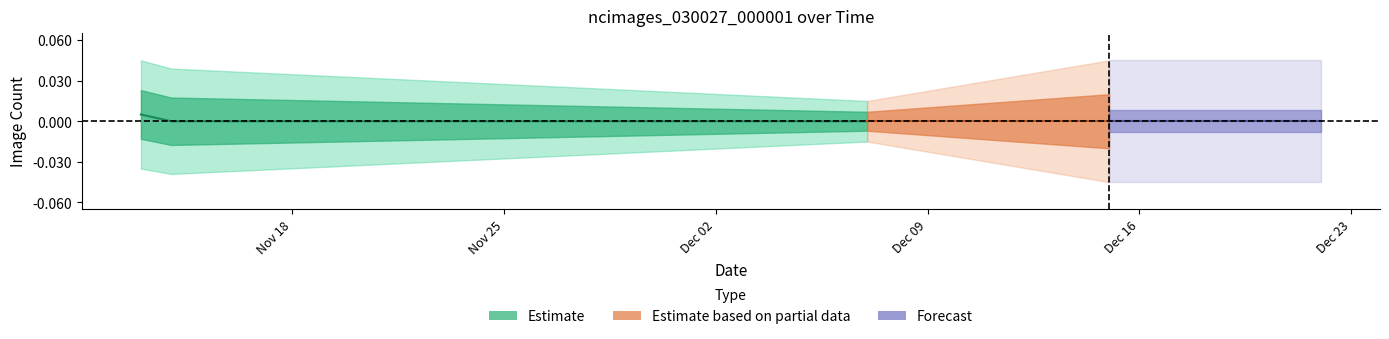

Is it true that the value at Nov 25 is -0.0?

False